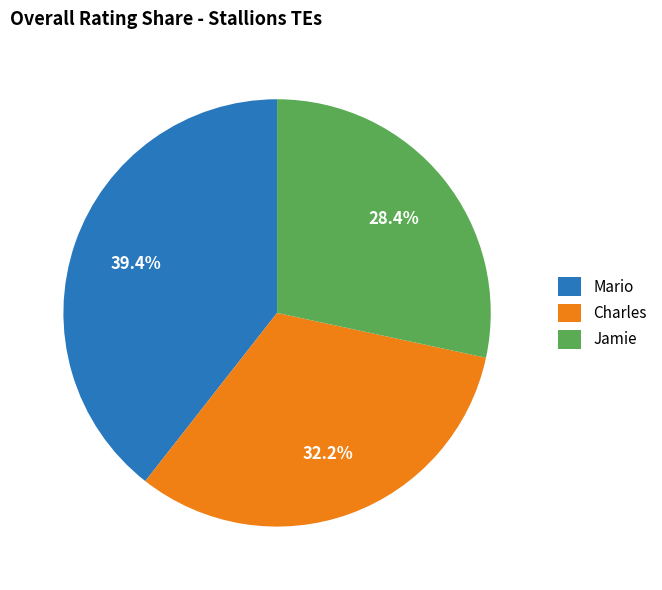

Which category has the biggest portion of the pie?

Mario